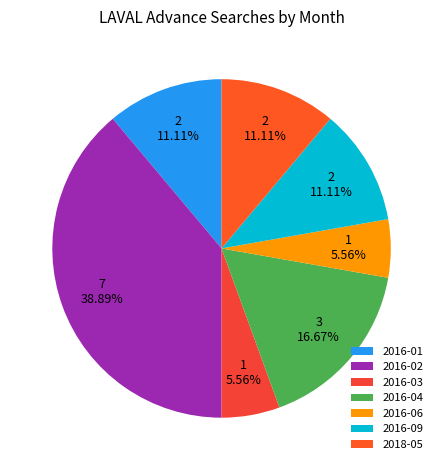

To the nearest percent, what portion does 2018-05 represent?

11%